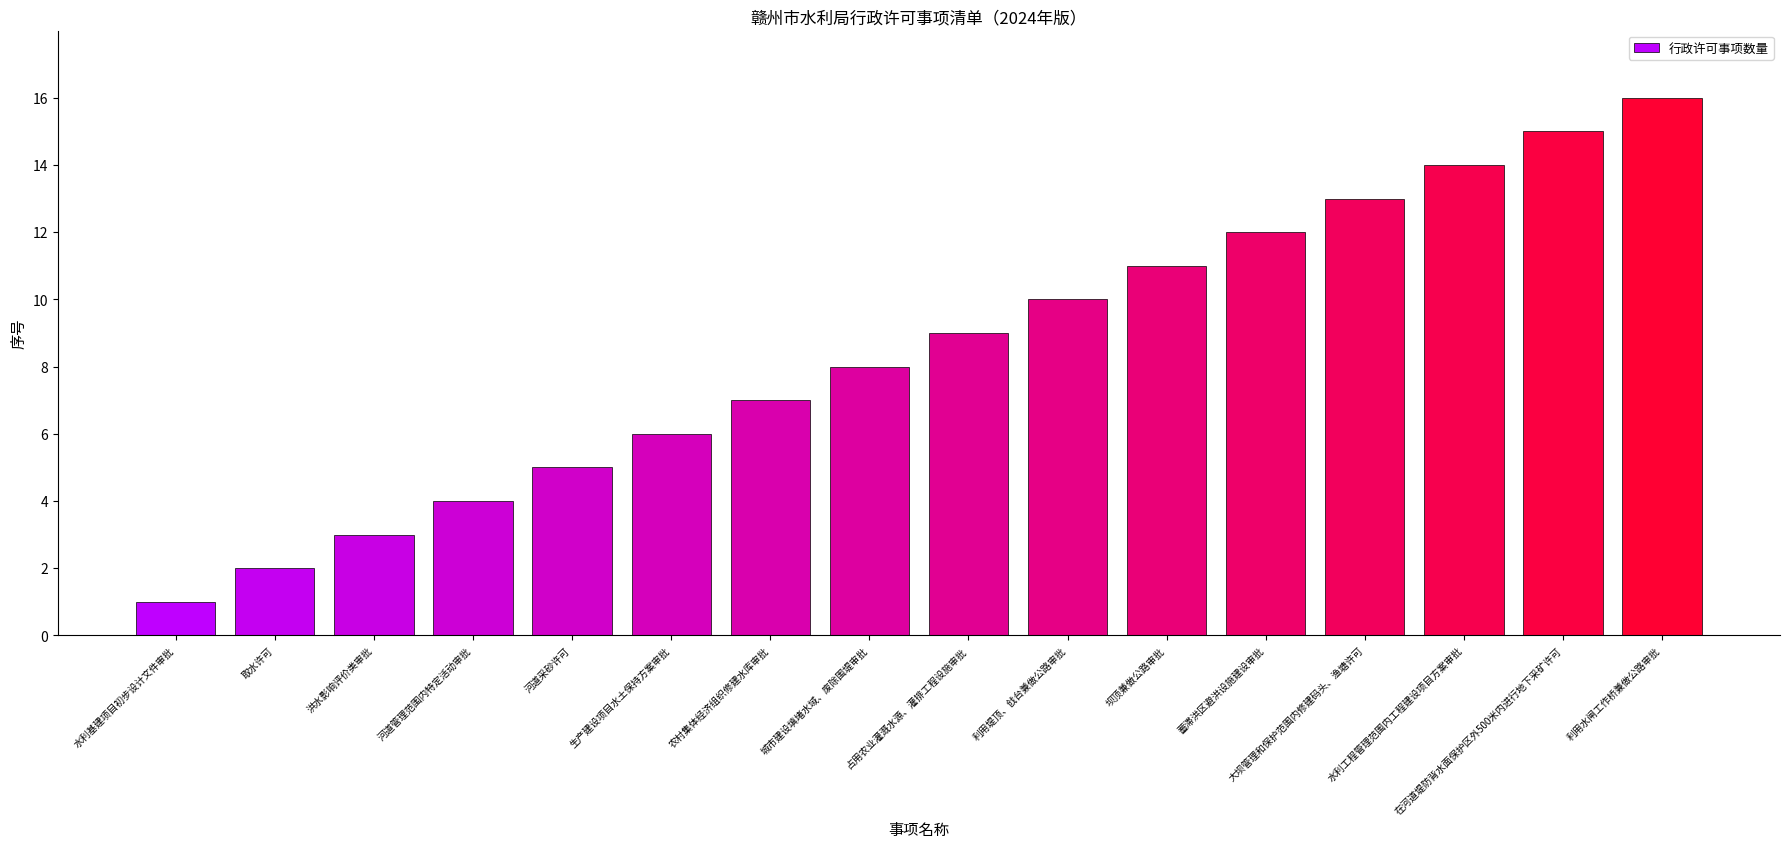

List the labels in order of value, smallest first.

水利基建项目初步设计文件审批, 取水许可, 洪水影响评价类审批, 河道管理范围内特定活动审批, 河道采砂许可, 生产建设项目水土保持方案审批, 农村集体经济组织修建水库审批, 城市建设填堵水域、废除围堤审批, 占用农业灌溉水源、灌排工程设施审批, 利用堤顶、戗台兼做公路审批, 坝顶兼做公路审批, 蓄滞洪区避洪设施建设审批, 大坝管理和保护范围内修建码头、渔塘许可, 水利工程管理范围内工程建设项目方案审批, 在河道堤防背水面保护区外500米内进行地下采矿许可, 利用水闸工作桥兼做公路审批